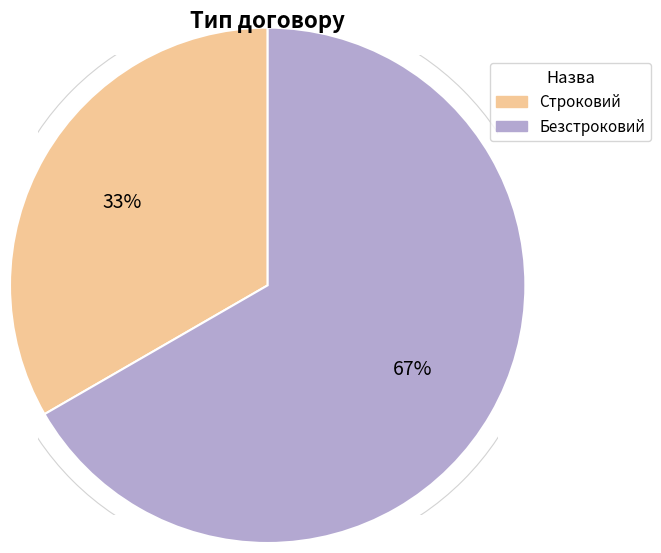

Does Безстроковий represent more than half of the total?

Yes